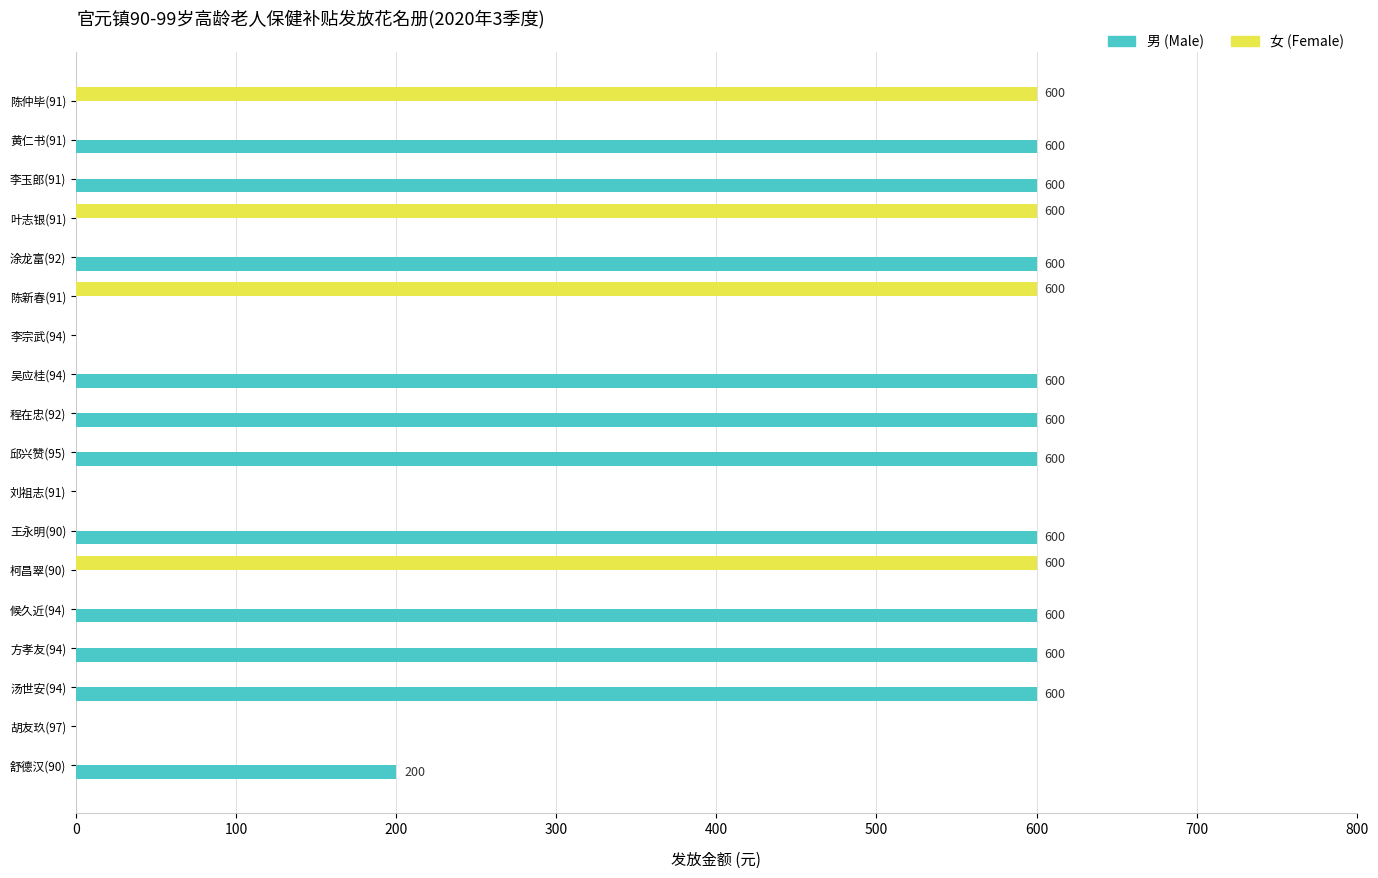

The 男 (Male) series shows 600 at 黄仁书(91). True or false?

True